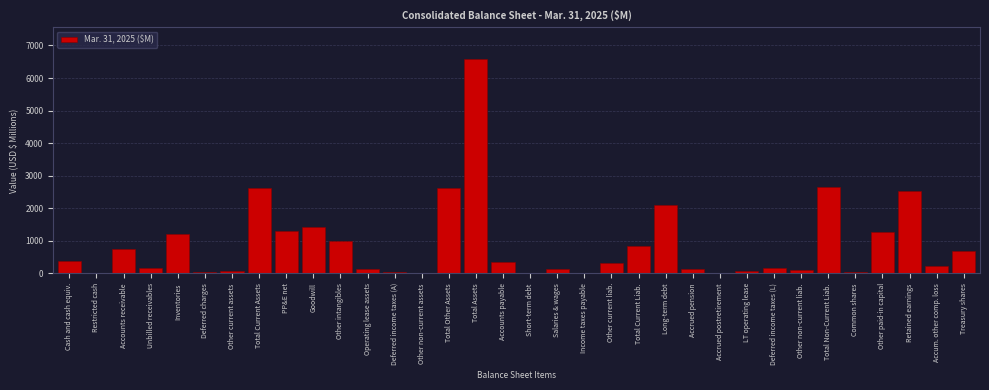

The chart shows a value of 1417.0 at Goodwill. True or false?

True